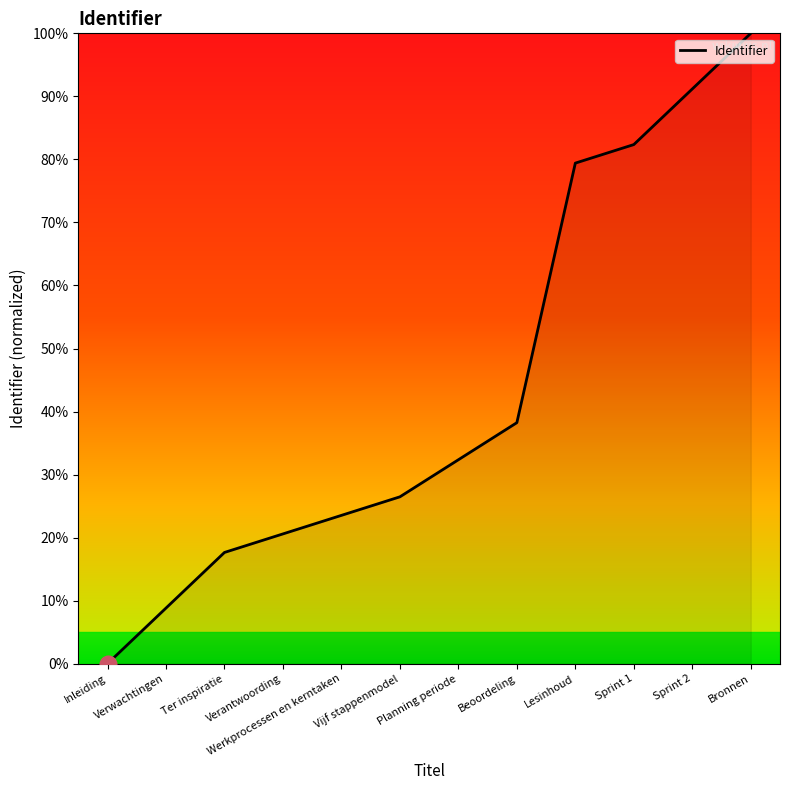

What is the change in value from Inleiding to Werkprocessen en kerntaken?

+23.5